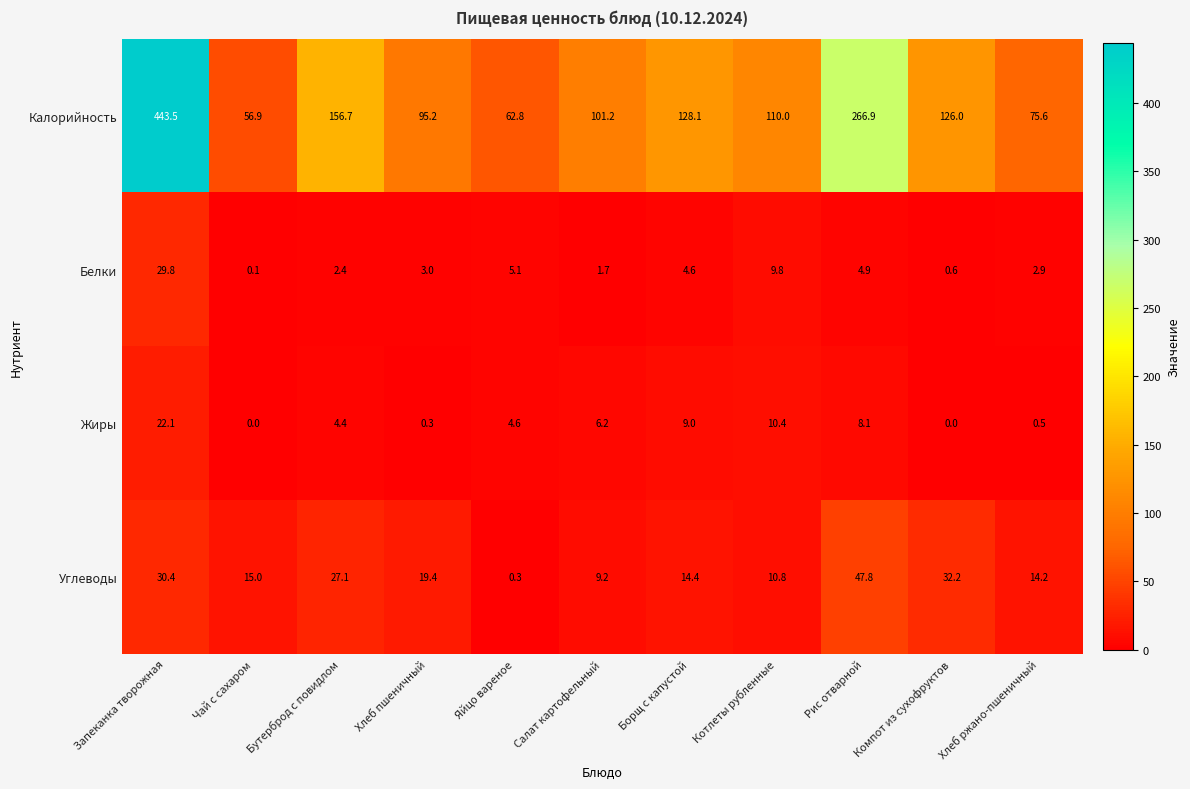

Is the value of Жиры at Компот из сухофруктов greater than the value of Белки at Котлеты рубленные?

No